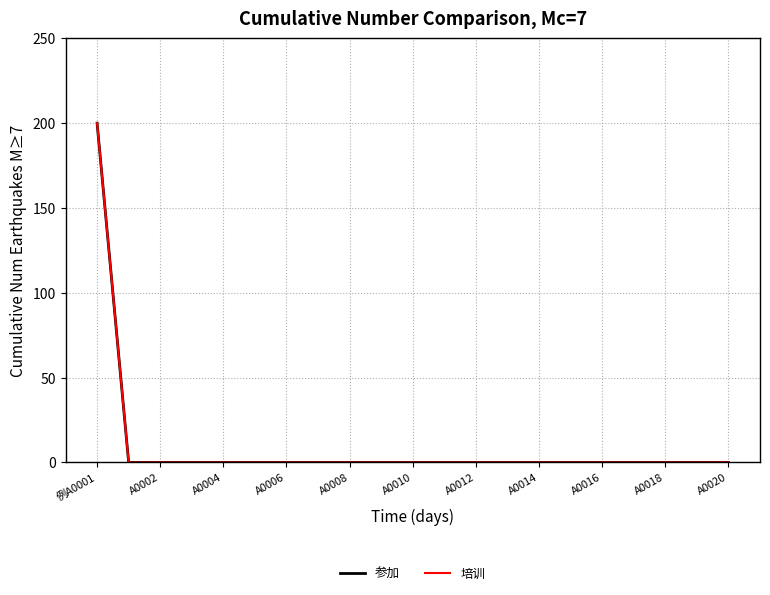

Is this an area chart (filled region under the line)?

No